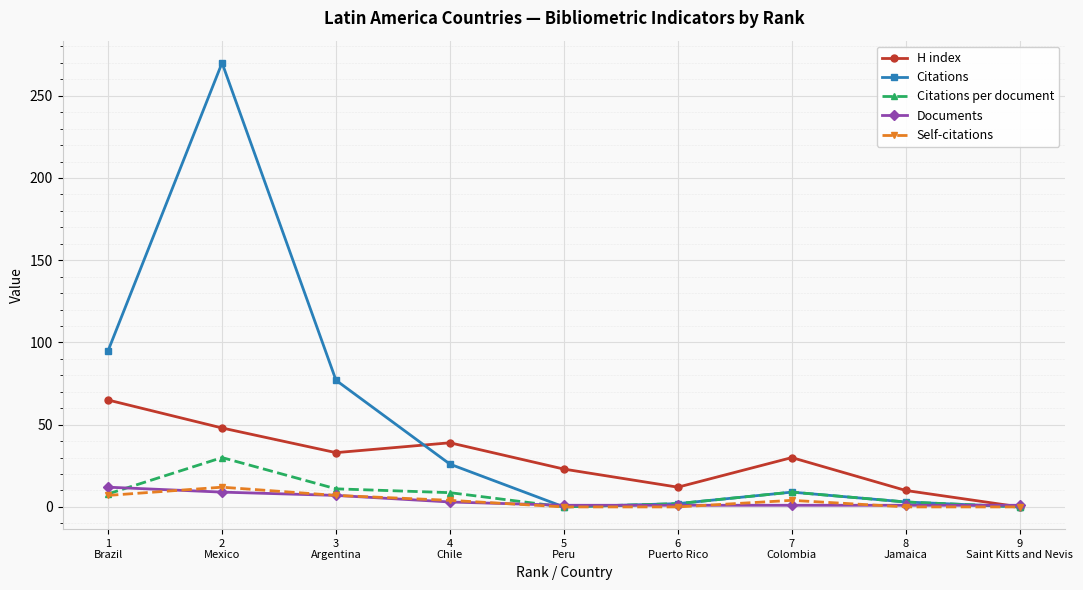

What is the maximum value for H index?

65.0